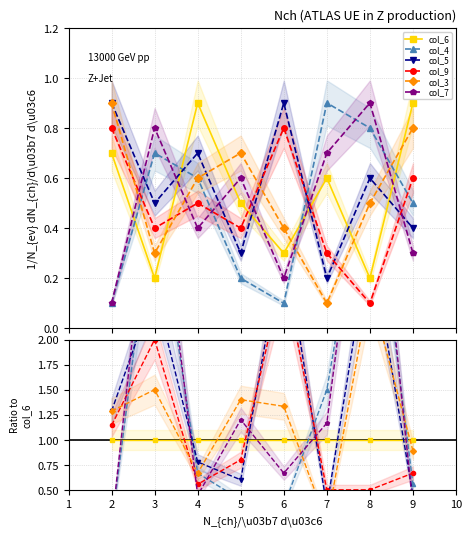

Which series ends up on top after the final intersection of col_6 and col_5?

col_6